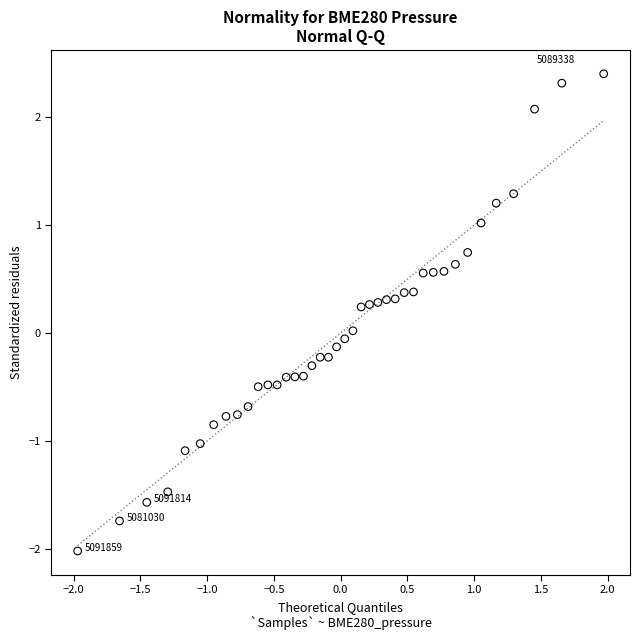

What is the range of X values (max minus min)?

3.9